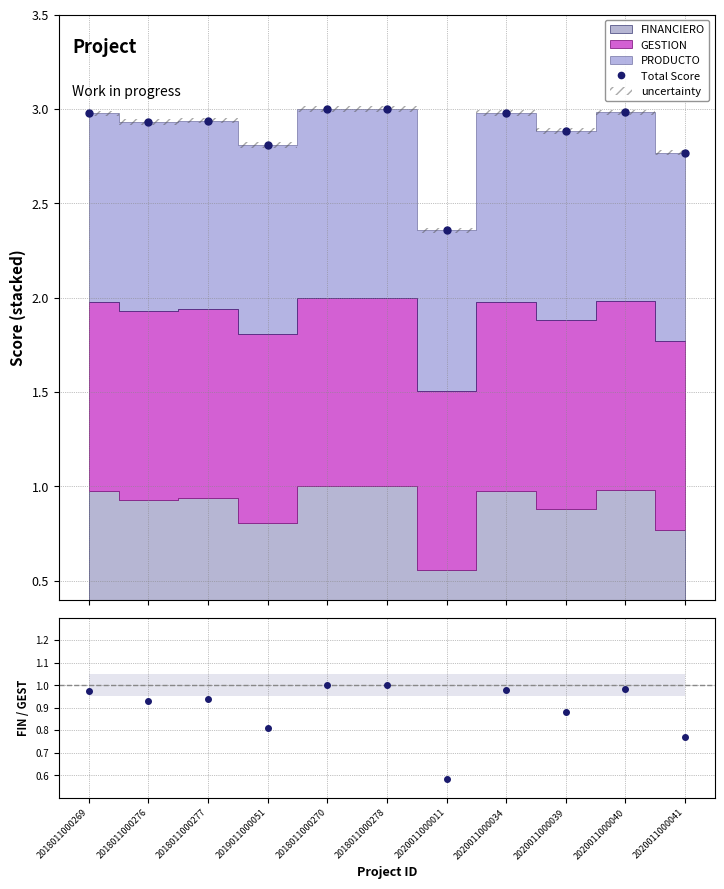

Reading left to right, transcribe all the data shown in this chart.

Total Score: 2018011000269=3.0	2018011000276=2.9	2018011000277=2.9	2019011000051=2.8	2018011000270=3.0	2018011000278=3.0	2020011000011=2.4	2020011000034=3.0	2020011000039=2.9	2020011000040=3.0	2020011000041=2.8
FIN / GEST: 2018011000269=1.0	2018011000276=0.9	2018011000277=0.9	2019011000051=0.8	2018011000270=1.0	2018011000278=1.0	2020011000011=0.6	2020011000034=1.0	2020011000039=0.9	2020011000040=1.0	2020011000041=0.8